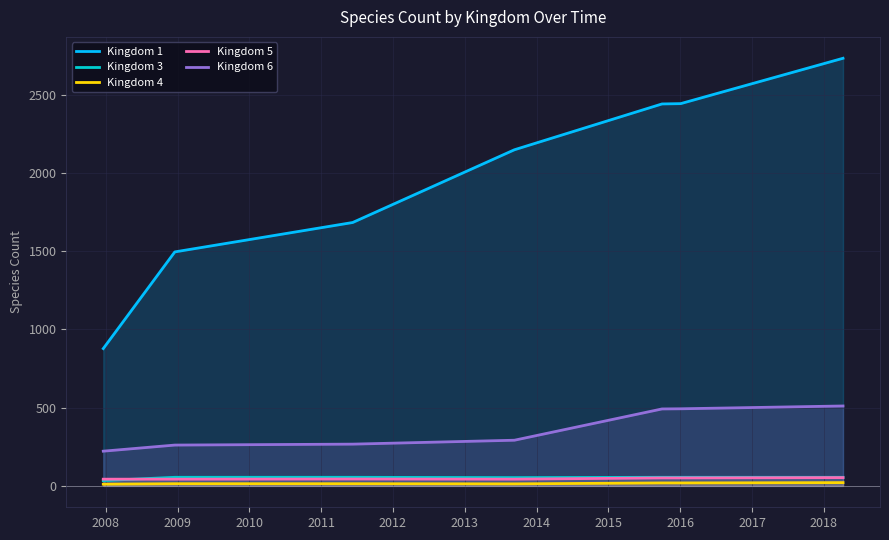

True or false: Kingdom 3 and Kingdom 6 cross at least once.

False